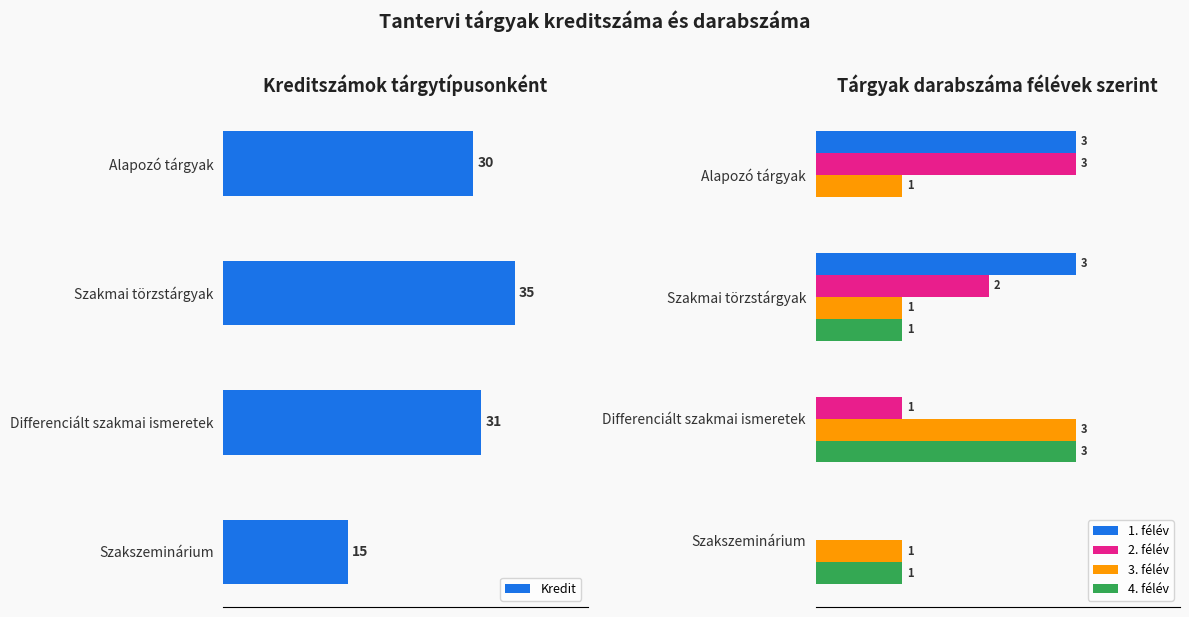

At which label is 2. félév closest to 1?

Differenciált szakmai ismeretek